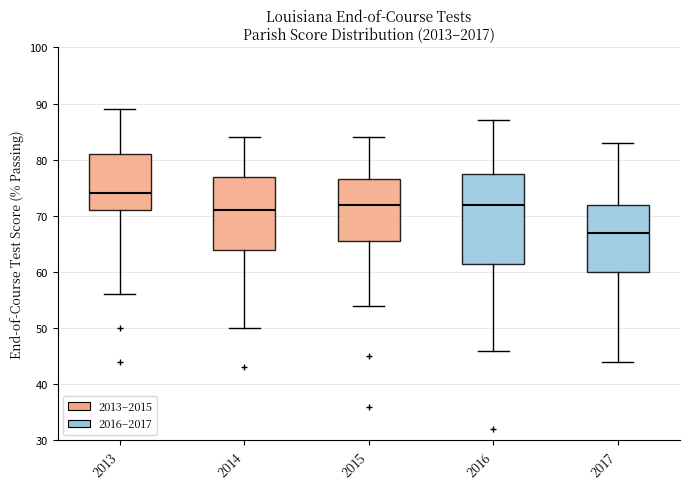

Where is the lower edge of the box at x = 2014 on the y-axis? The values are not printed on the chart, so give them approximately, as read against the axis.

64